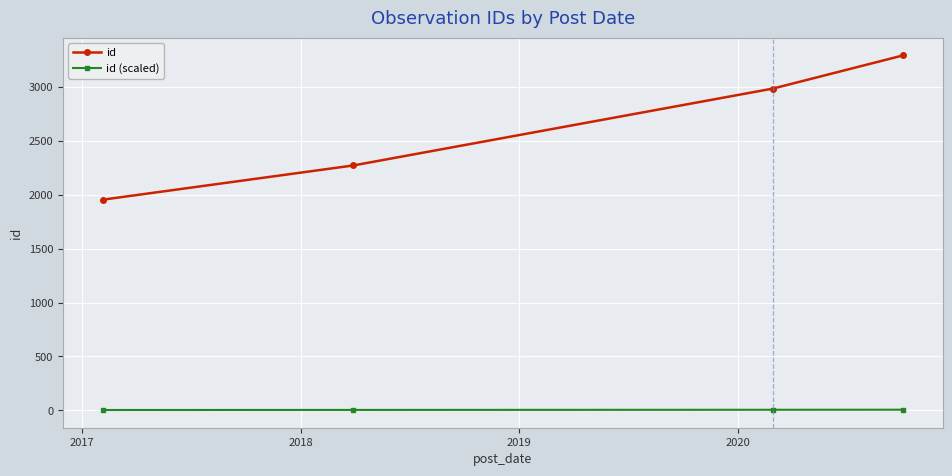

What is the lowest value of the id (scaled) series?

3.9